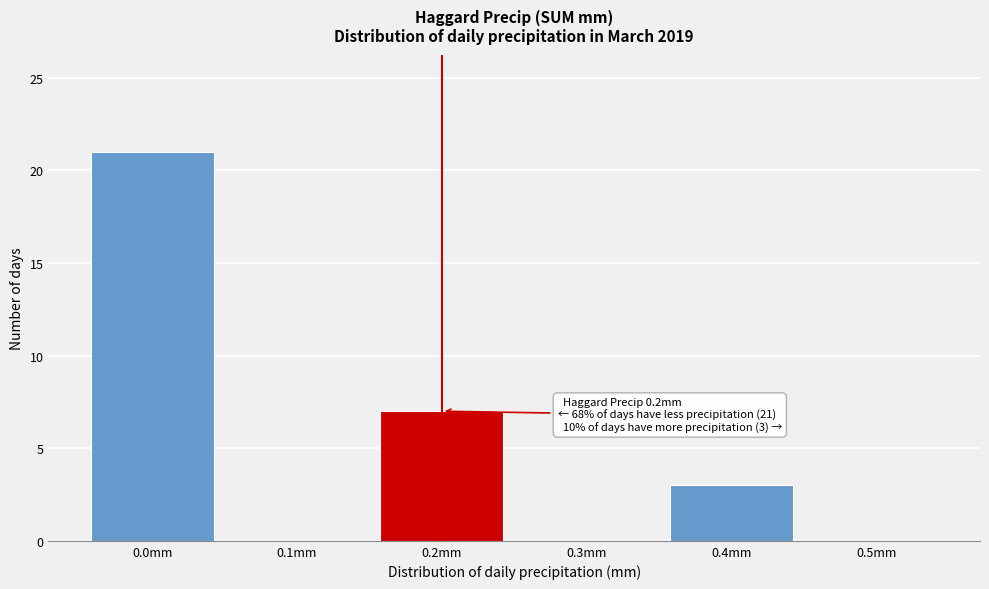

Over which range of the x-axis is the bar tallest?

-0.05 to 0.05